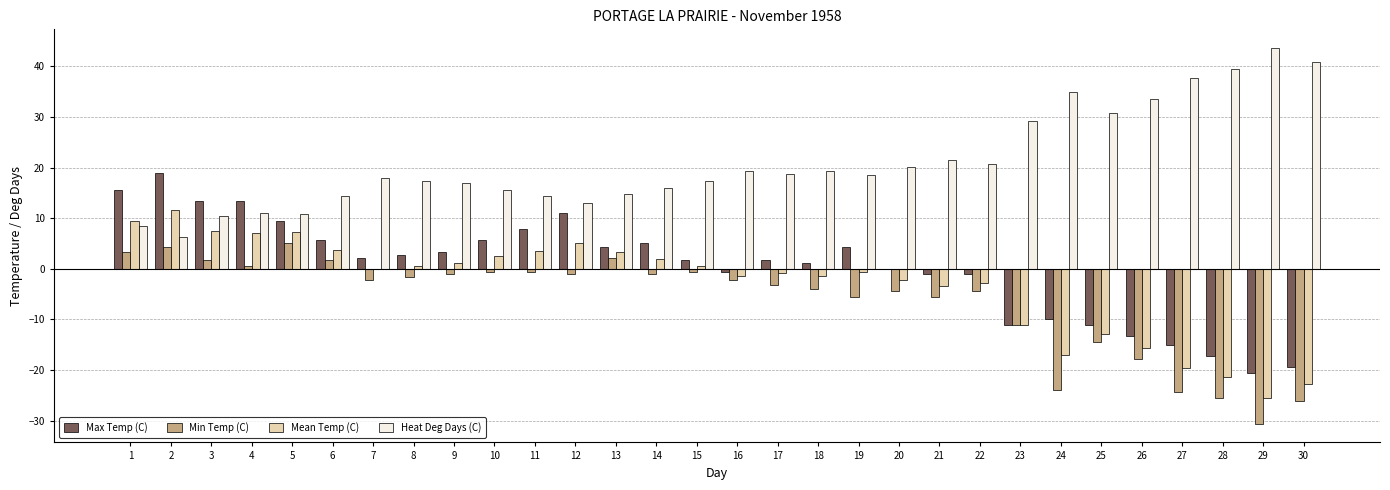

What are all the series names shown in the legend?

Max Temp (C), Min Temp (C), Mean Temp (C), Heat Deg Days (C)